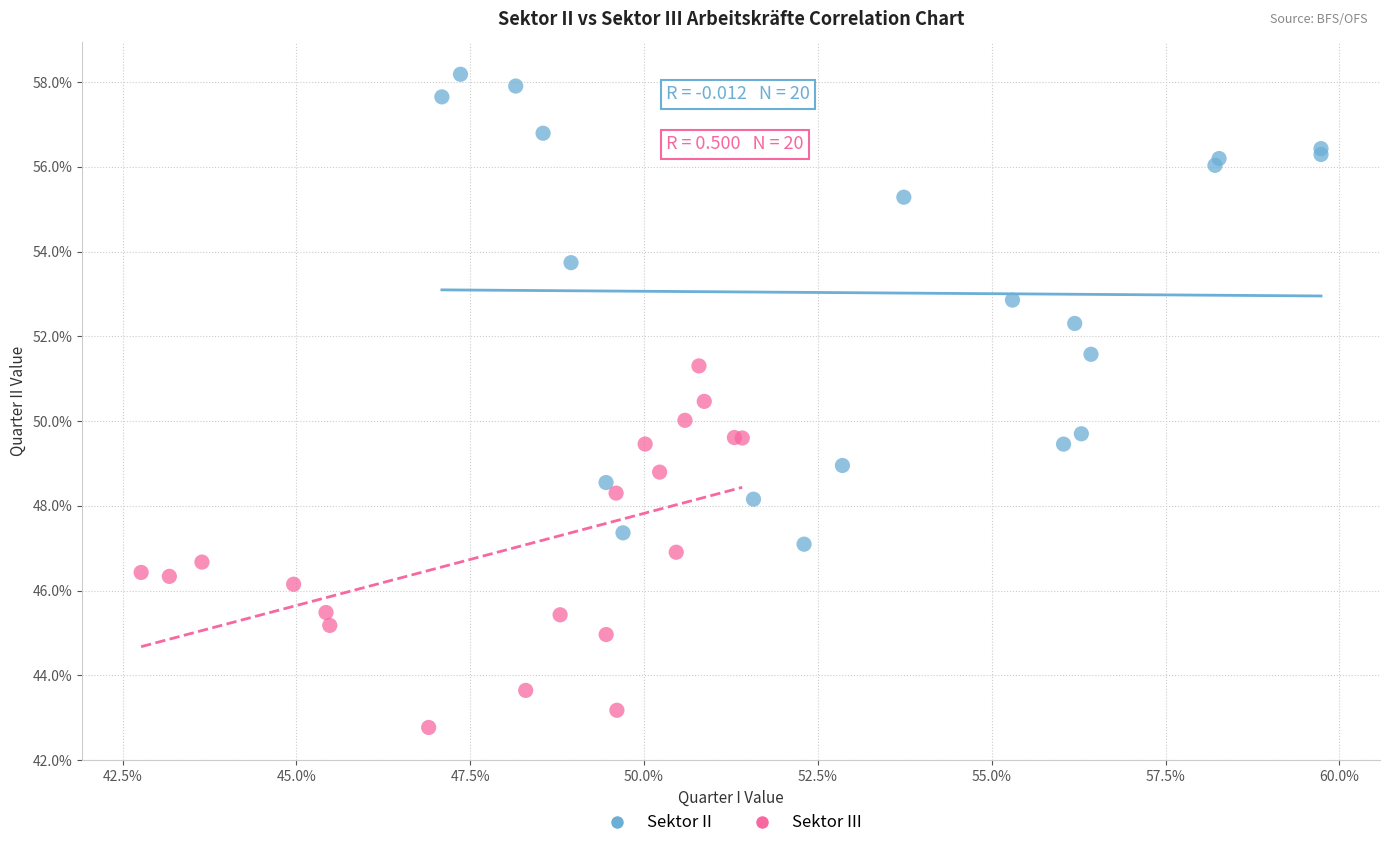

Which series reaches the maximum Y coordinate?

Sektor II